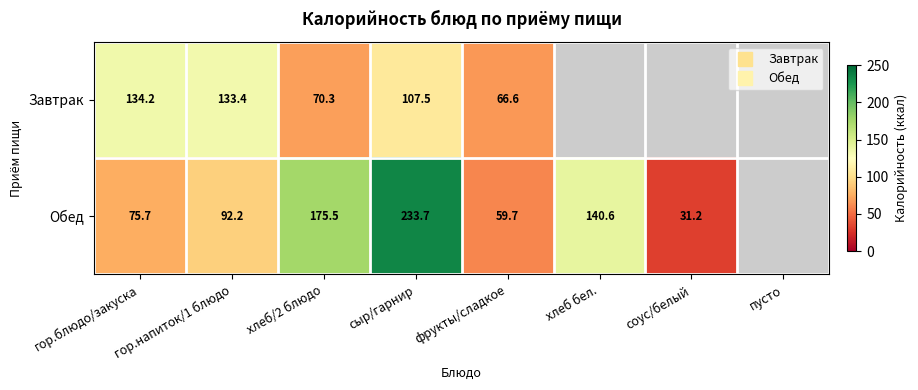

List the series in order of their peak value, lowest first.

Завтрак, Обед